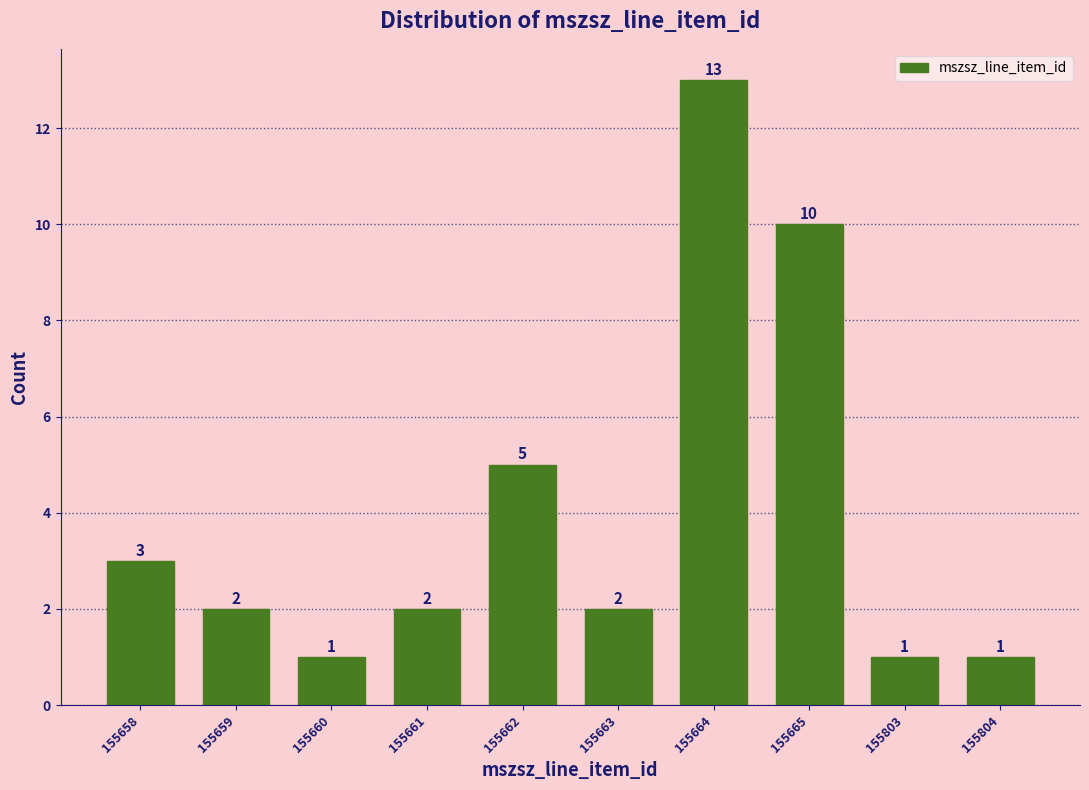

Reading left to right, transcribe all the data shown in this chart.

3	2	1	2	5	2	13	10	1	1